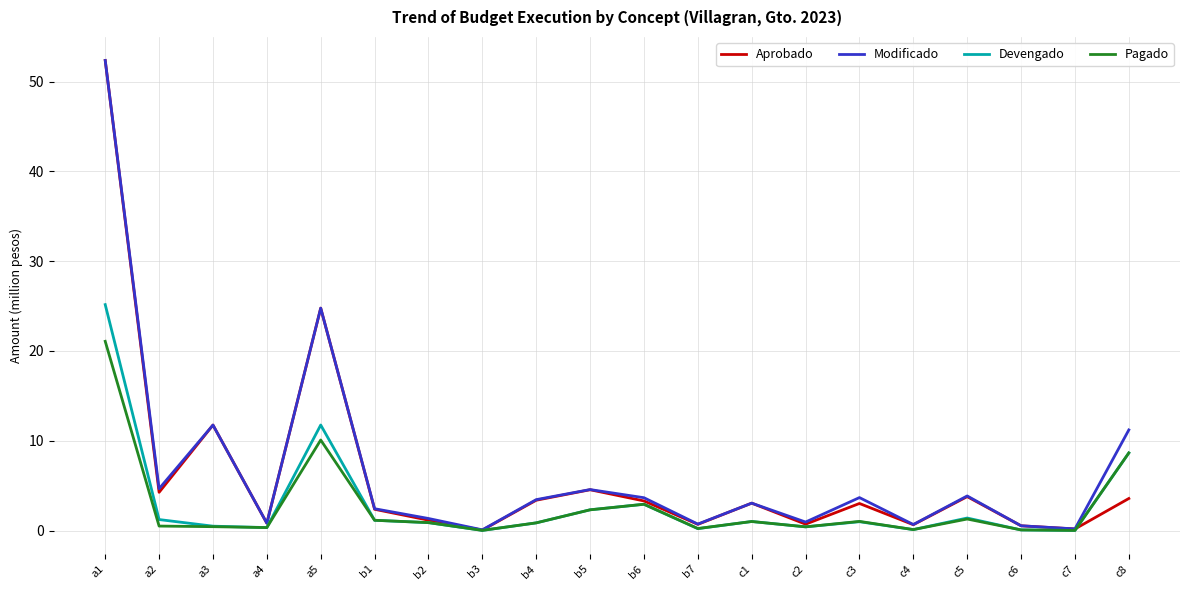

The Pagado series shows 0.4 at a3. True or false?

True